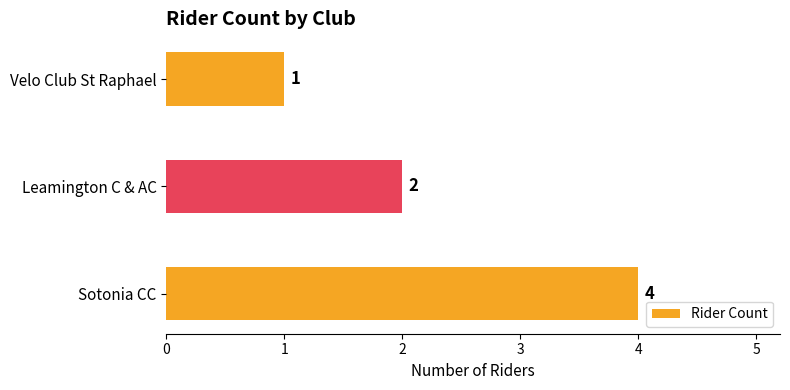

Are the bars horizontal?

Yes